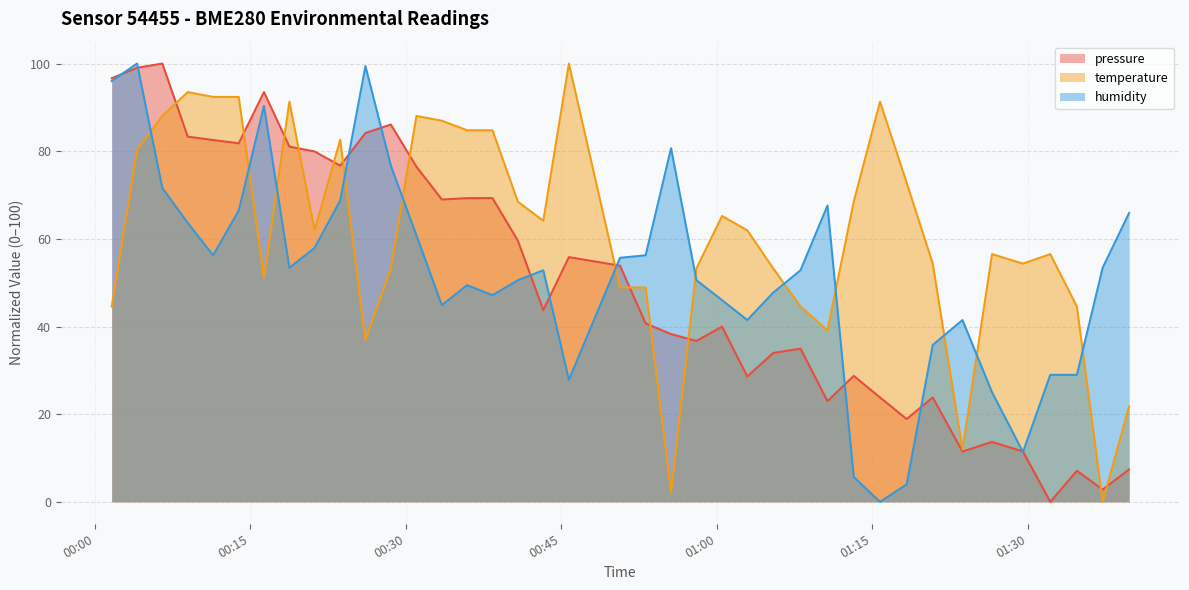

How many values in pressure are above zero?

38